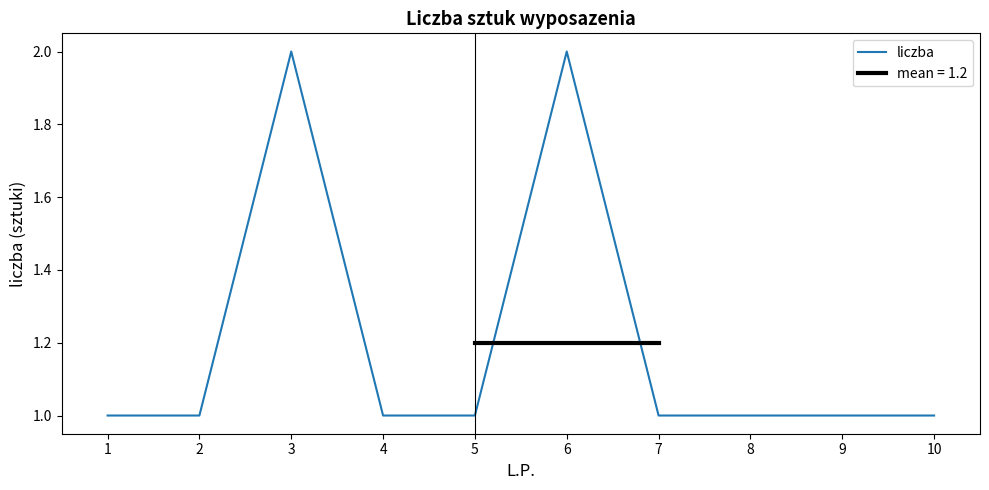

Reading left to right, what are all the values shown in this chart?

1	1	2	1	1	2	1	1	1	1